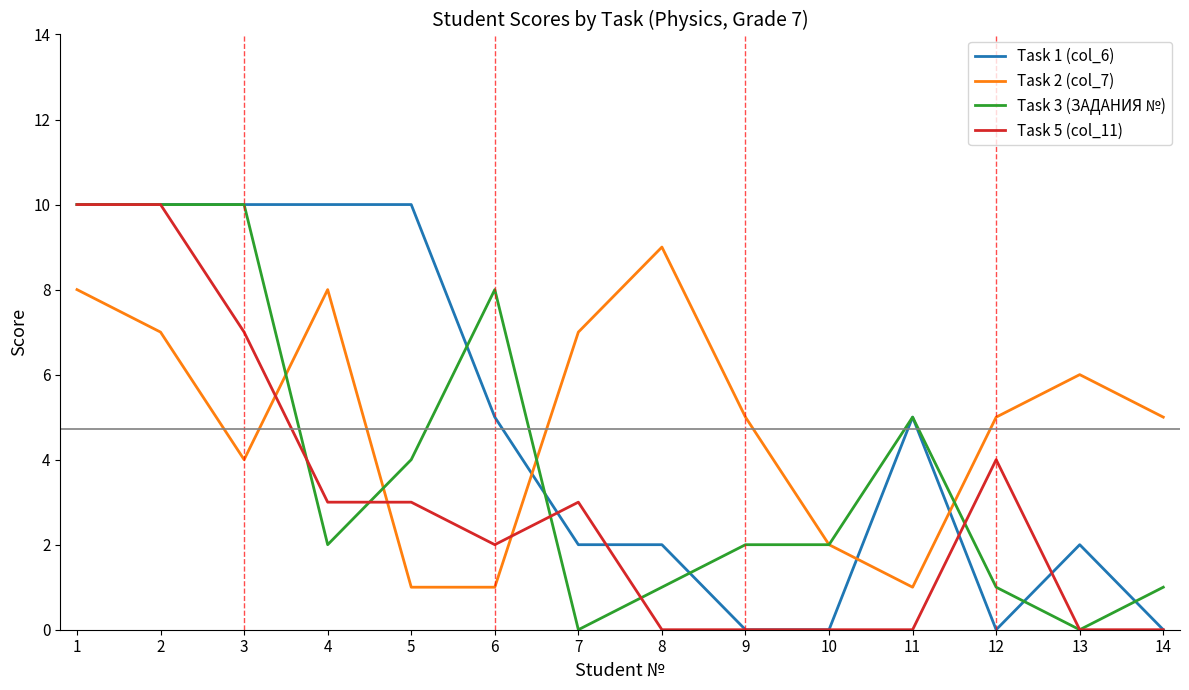

How many lines are shown in the chart?

4